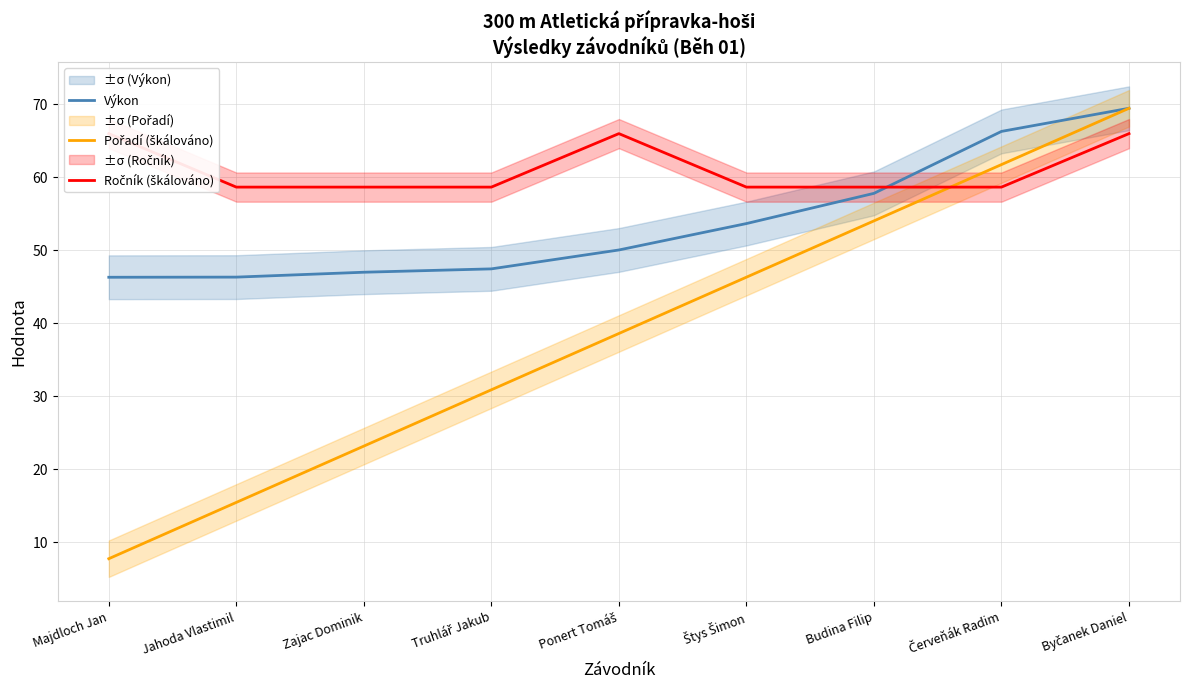

What is the highest value of the Pořadí (škálováno) series?

69.5